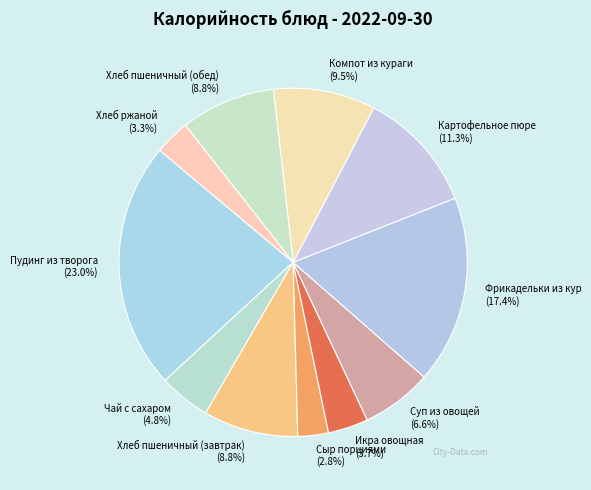

To the nearest percent, what is the average slice percentage?

9%